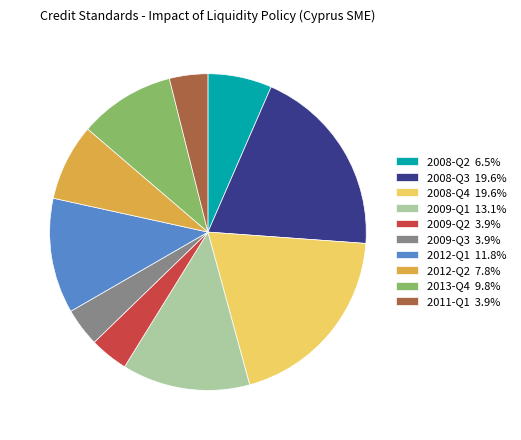

What is the ratio of the value at 2009-Q1 to the value at 2012-Q2?

1.7